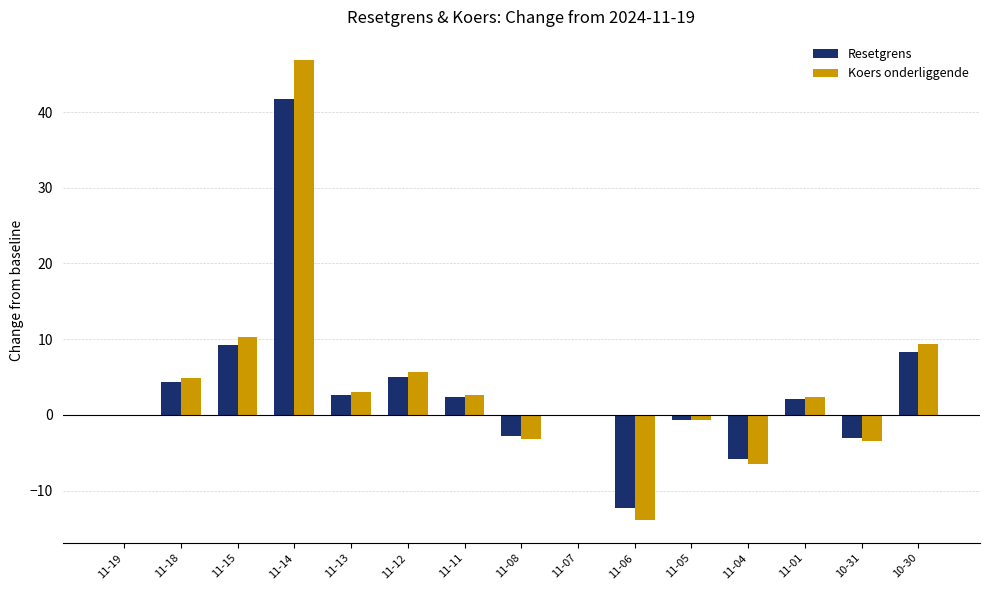

What is the total value across all series at 10-30?

17.6